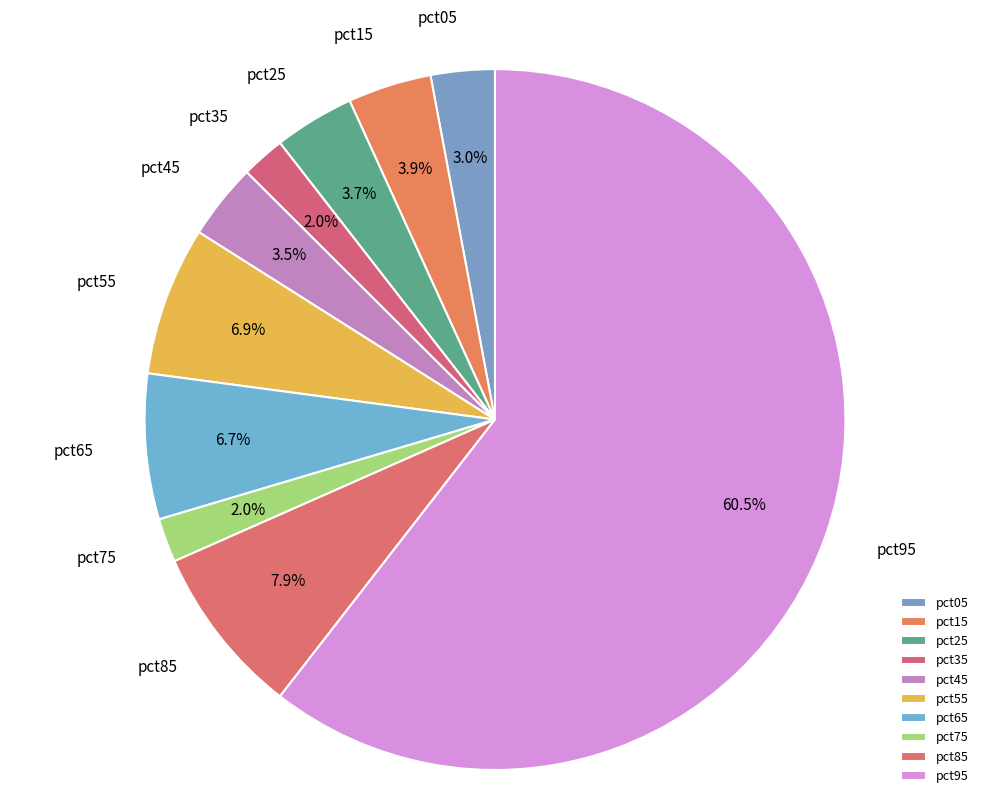

To the nearest percent, what is the combined percentage of pct45 and pct05?

6%